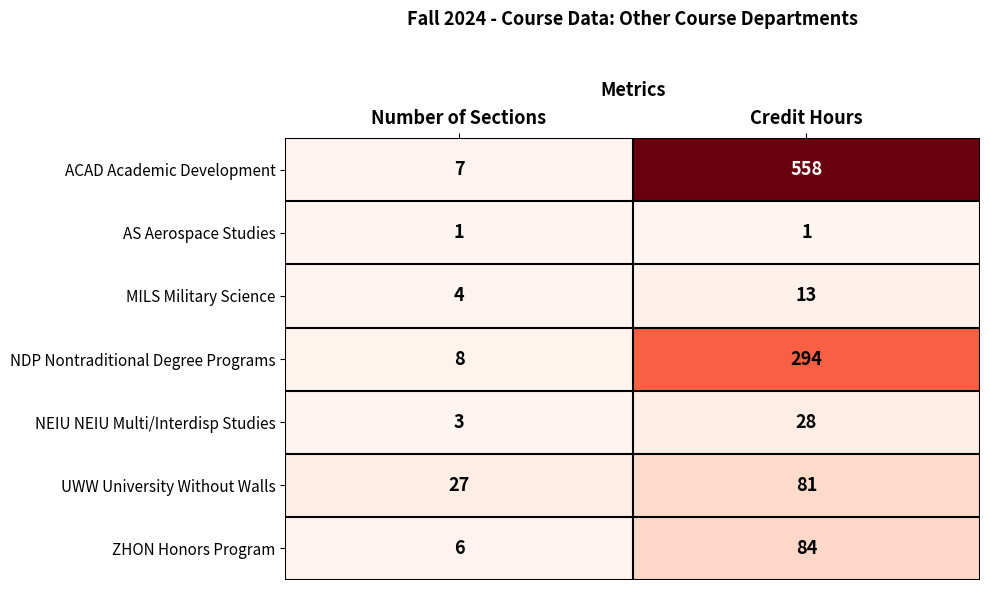

What is the spread (max minus min) of values at Credit Hours?

557